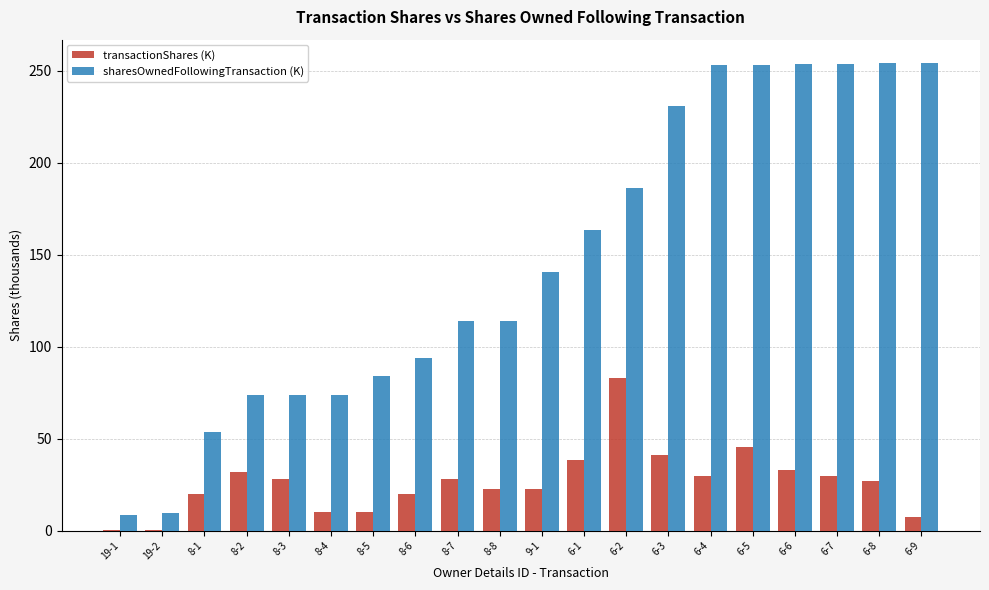

What is the maximum value for sharesOwnedFollowingTransaction (K)?

254.2